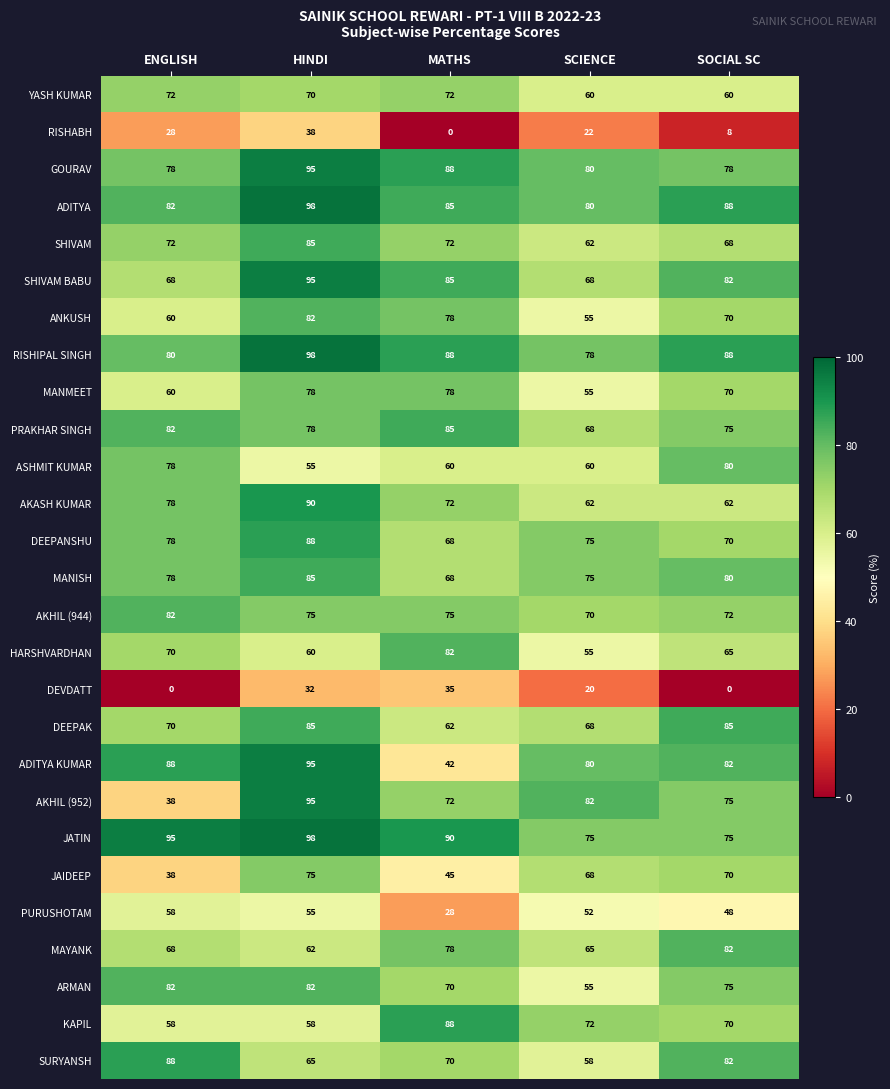

At how many categories does at least one series exceed 74?

5